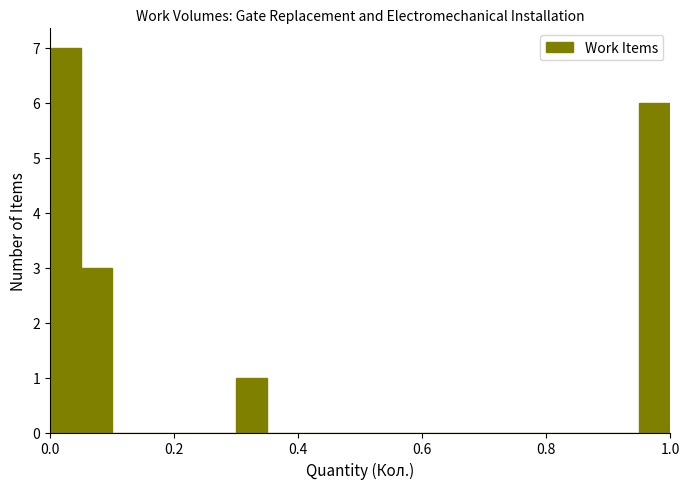

Read against the x-axis, roughly where is the centre of the tallest bar?

0.02